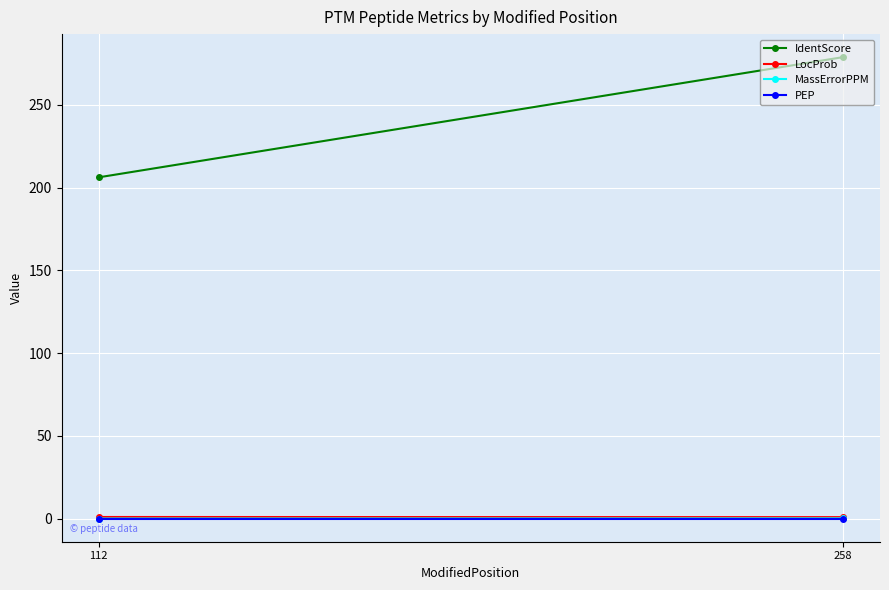

Reading left to right, extract all data points from this chart.

IdentScore: 206.3	278.9
LocProb: 1.0	0.9
MassErrorPPM: 0.1	0.2
PEP: 0.0	0.0